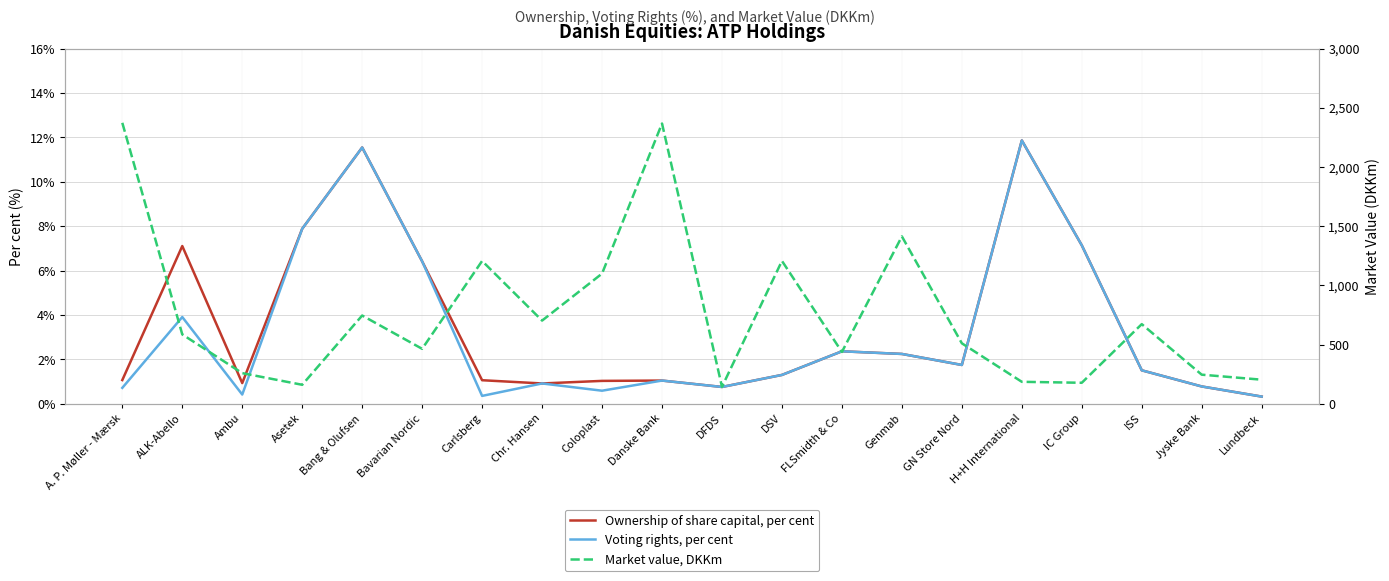

Which category has the lowest value across all series?

Lundbeck